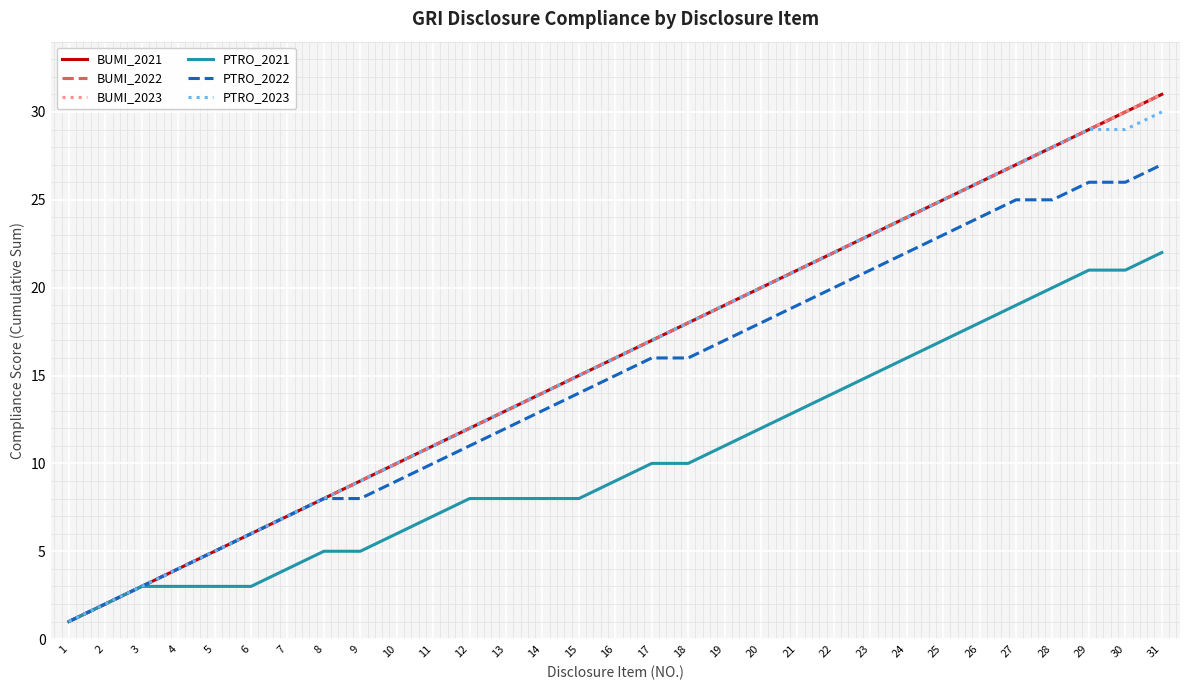

Is it true that BUMI_2021 equals 30 at 17?

False